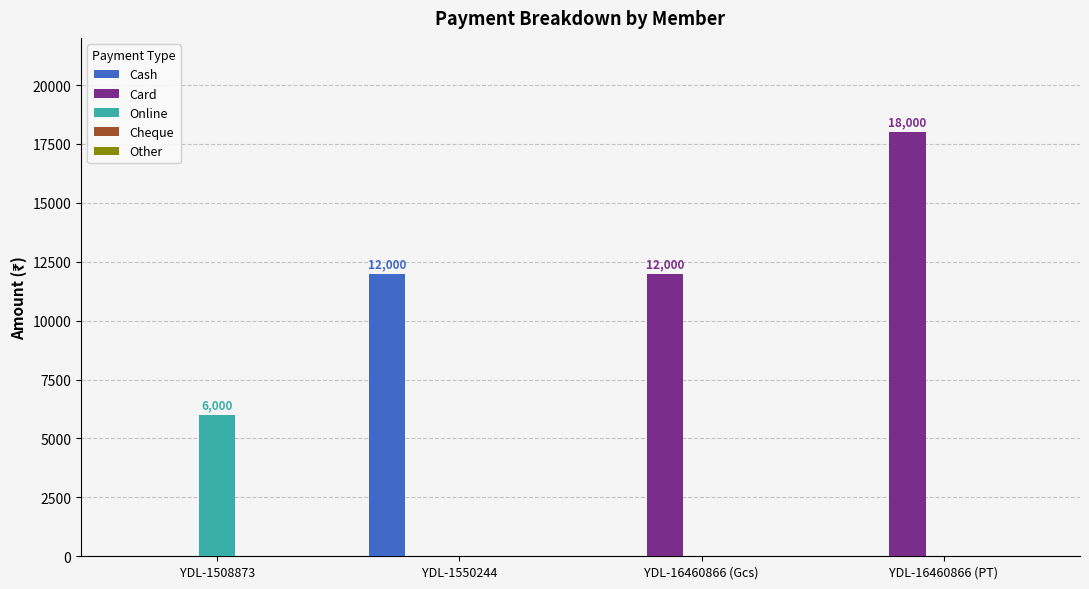

At which category is the sum across all series the highest?

YDL-16460866 (PT)